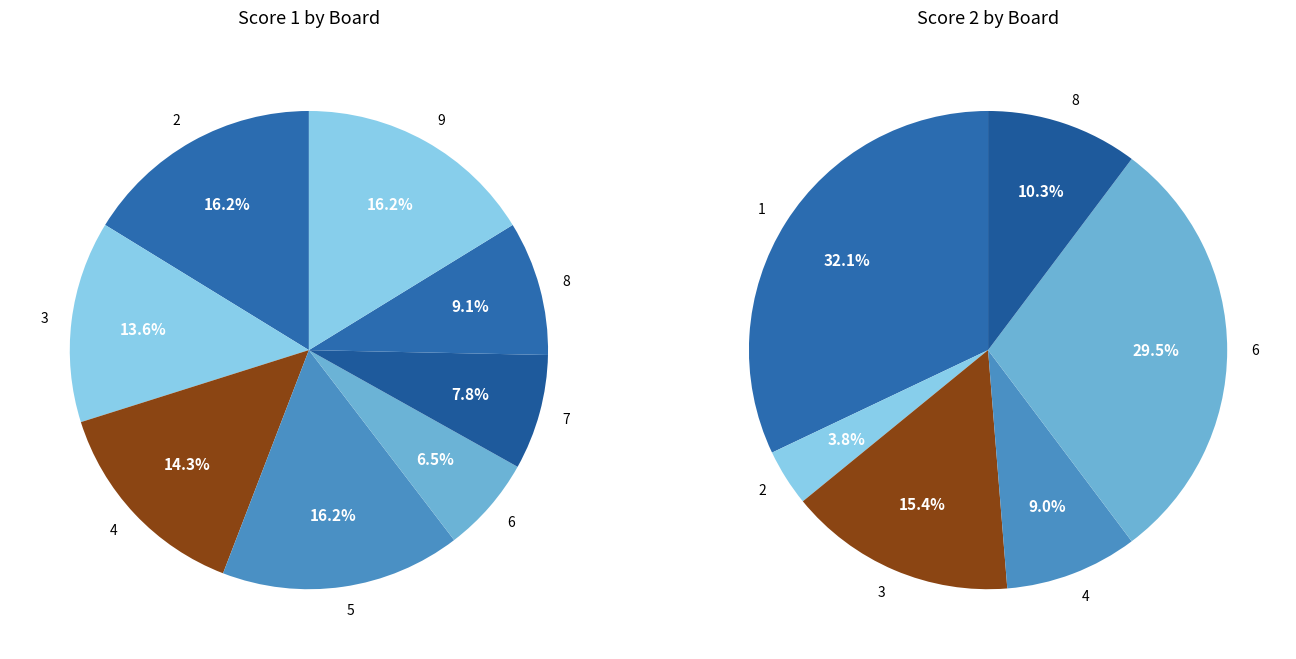

How many slices are in this pie chart?

9